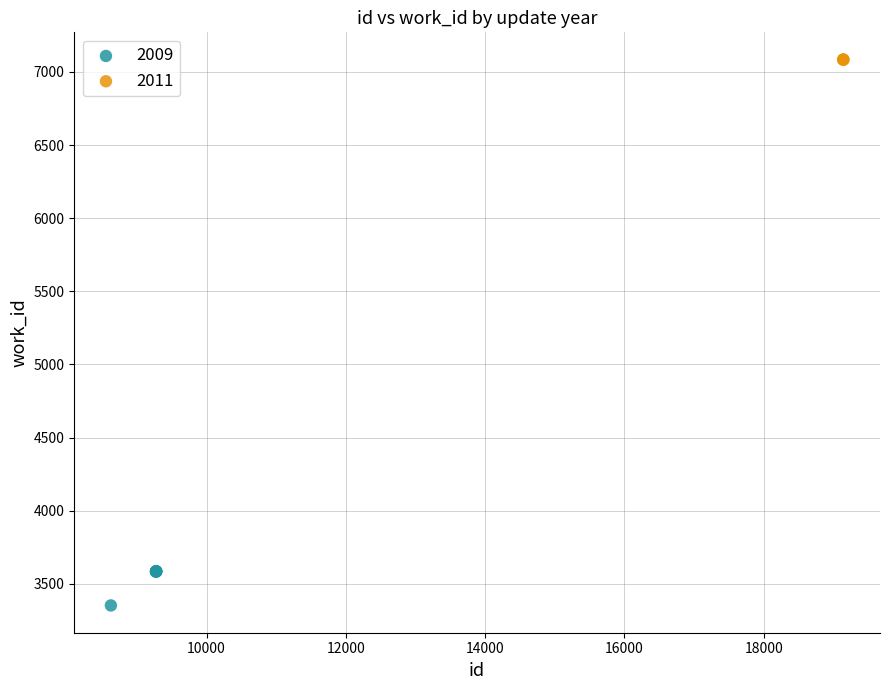

Which series contains the highest Y value?

2011